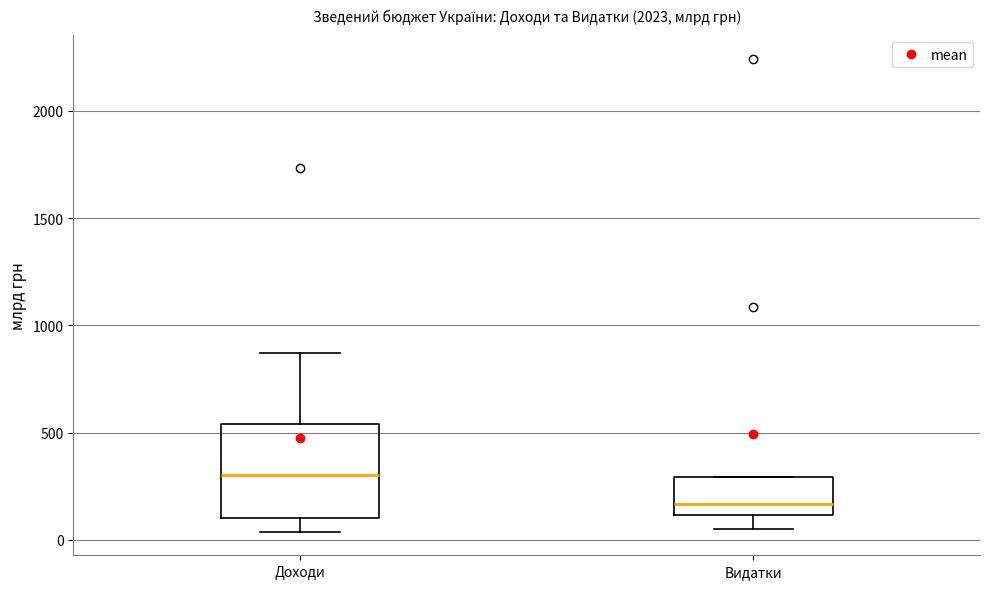

Where does the lower whisker of the box for Видатки end on the y-axis? The values are not printed on the chart, so give them approximately, as read against the axis.

50